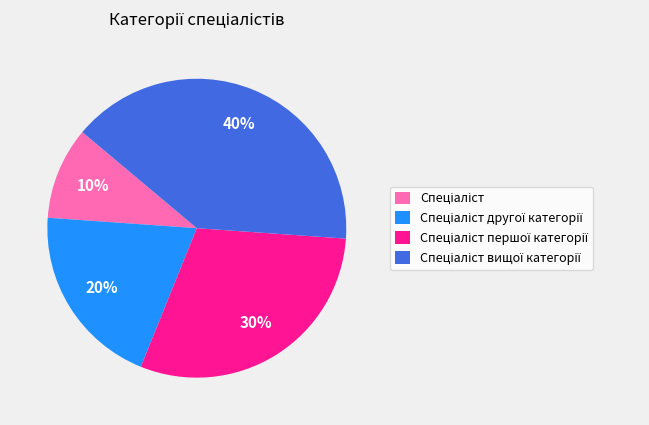

Is there a majority slice in this chart?

No